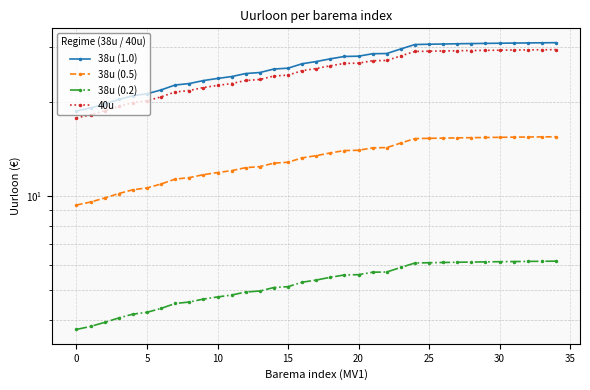

What is the value of the 38u (0.2) point at the 7th from the left?

4.4